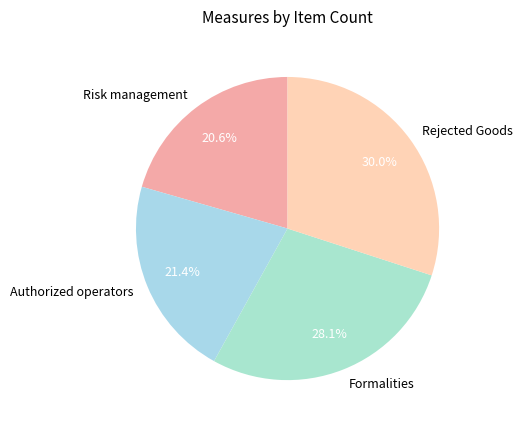

Between Authorized operators and Rejected Goods, which is larger?

Rejected Goods